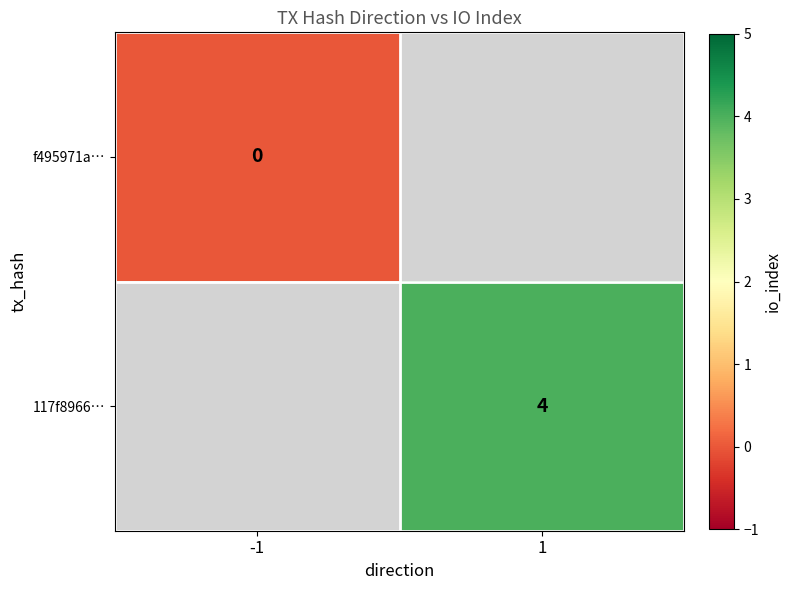

Is the value of f495971a… at -1 greater than the value of 117f8966… at 1?

No